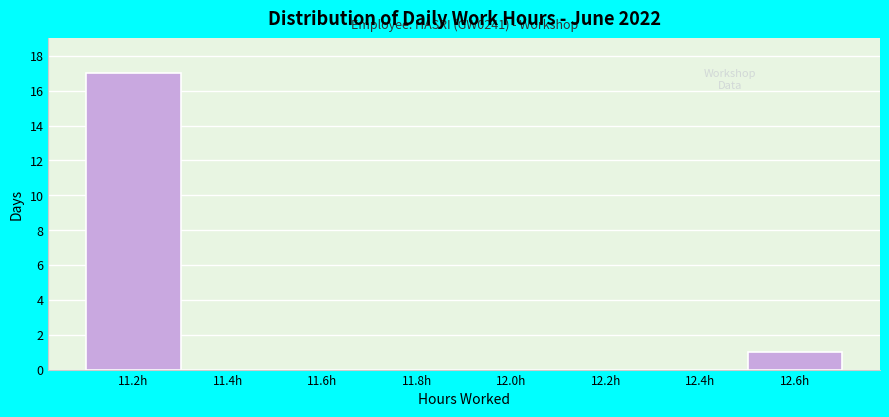

Reading left to right, what are all the values shown in this chart?

11.2h=17	11.4h=0	11.6h=0	11.8h=0	12.0h=0	12.2h=0	12.4h=0	12.6h=1